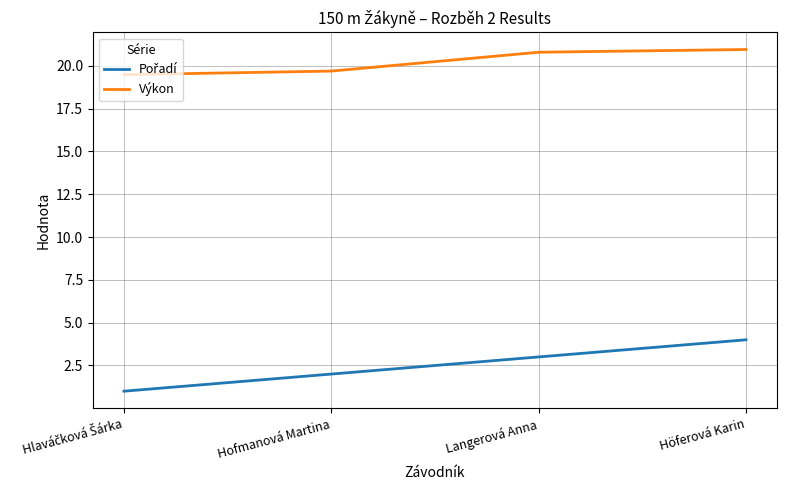

What is the difference between the maximum and minimum values in the Výkon series?

1.5